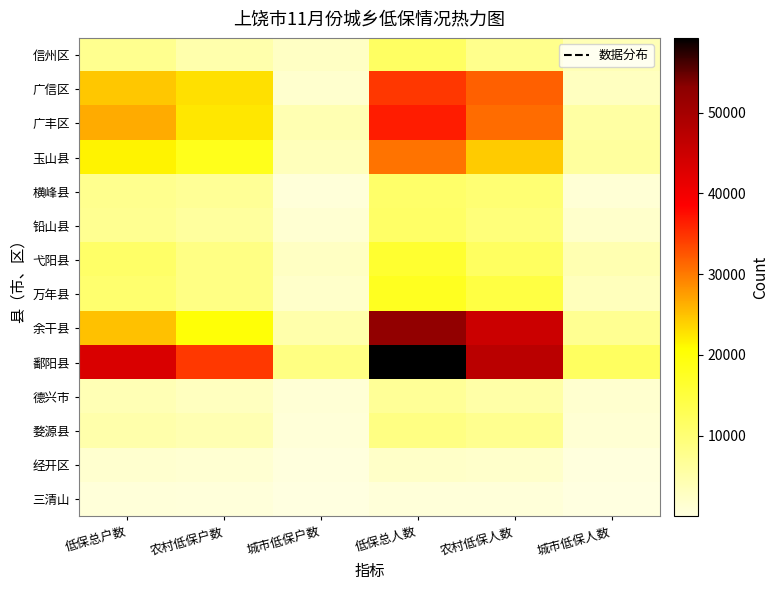

How many categories are shown in the chart?

6